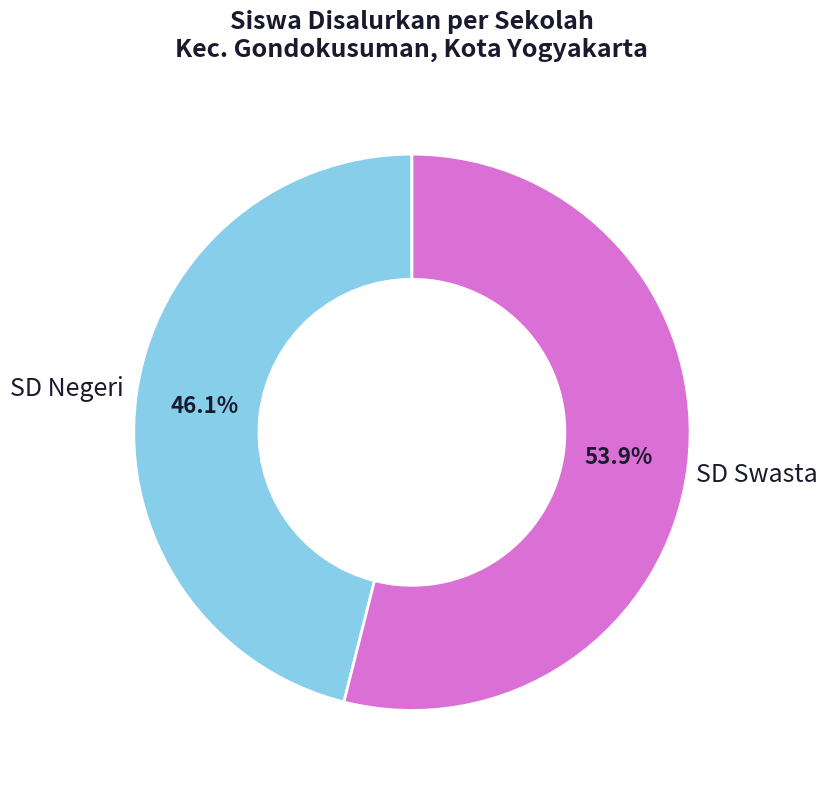

How much of the chart is everything except SD Swasta?

46.1%